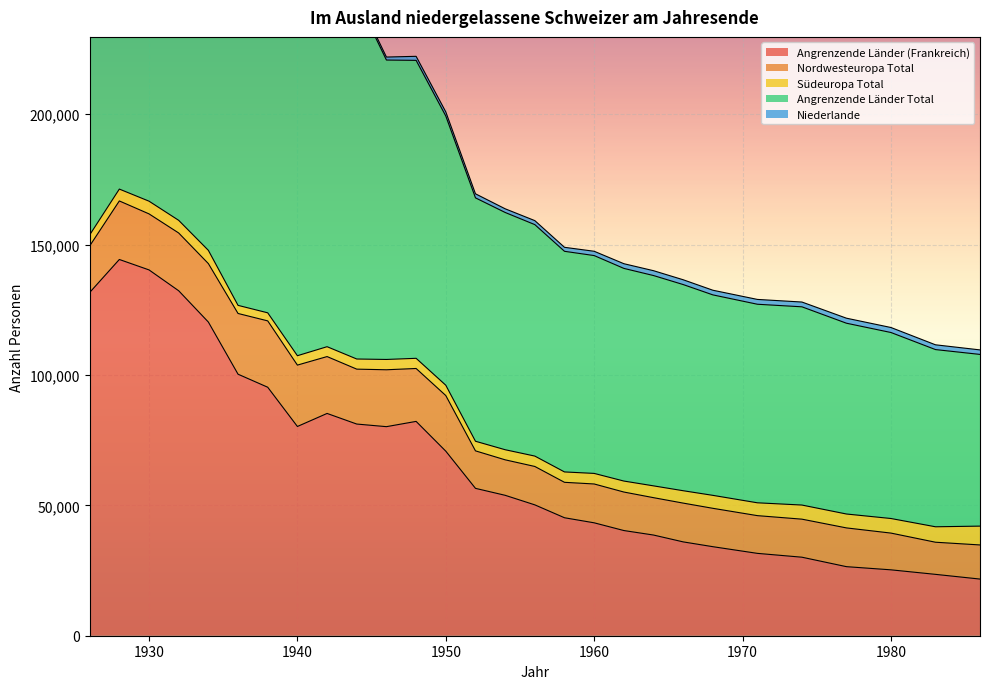

What is the maximum value for Angrenzende Länder Total?

218730